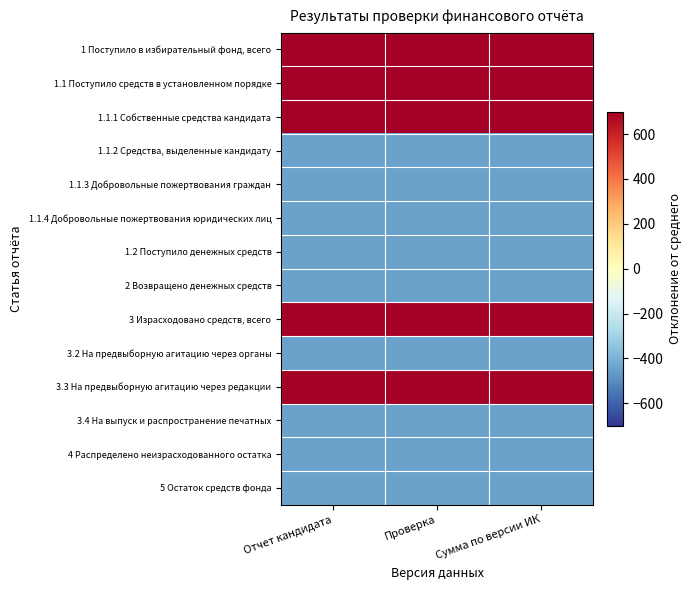

At which category is the sum across all series the highest?

Отчет кандидата